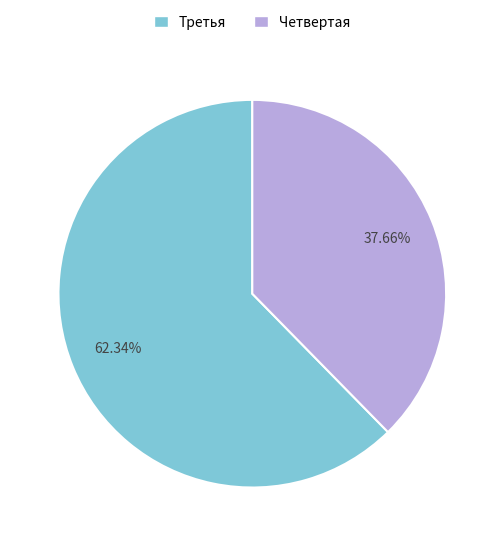

What is the largest slice in the pie chart?

Третья